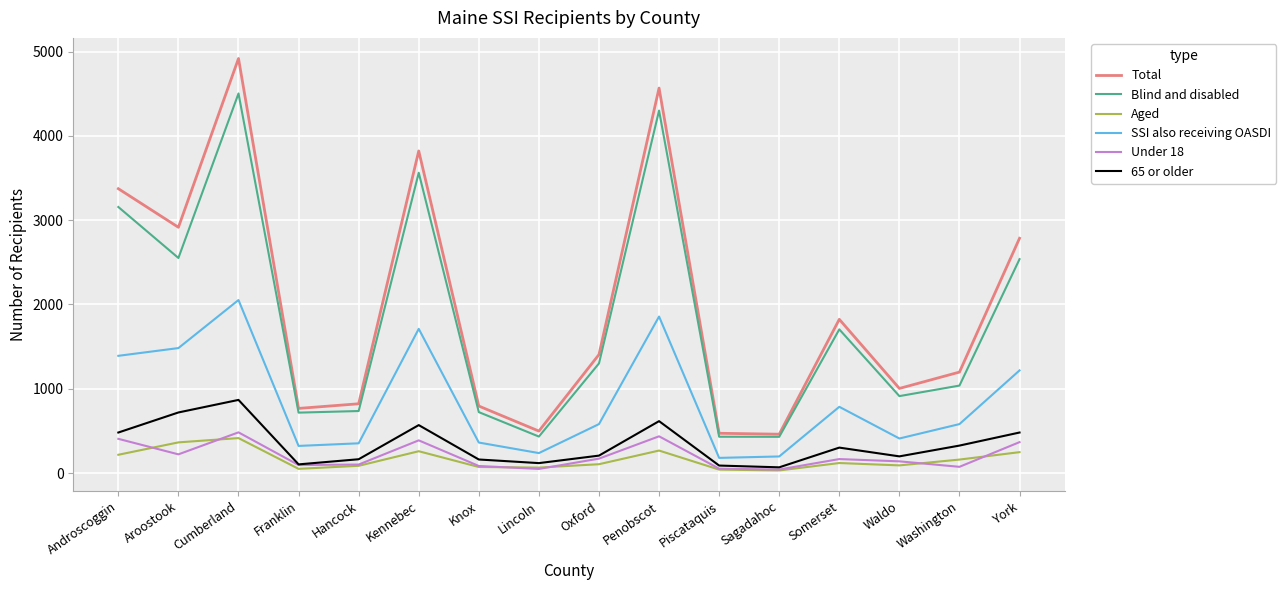

What is the spread (max minus min) of values at Hancock?

736